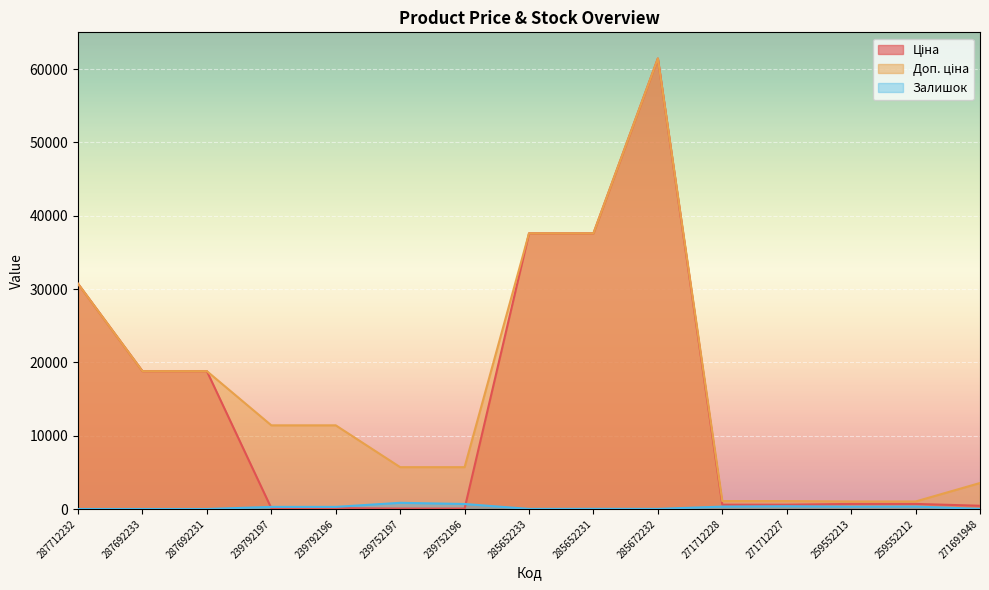

At which label does Доп. ціна first exceed 11410?

287712232